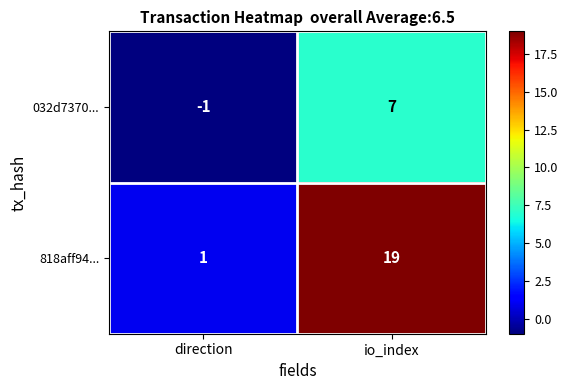

What is the sum of all 032d7370... values?

6